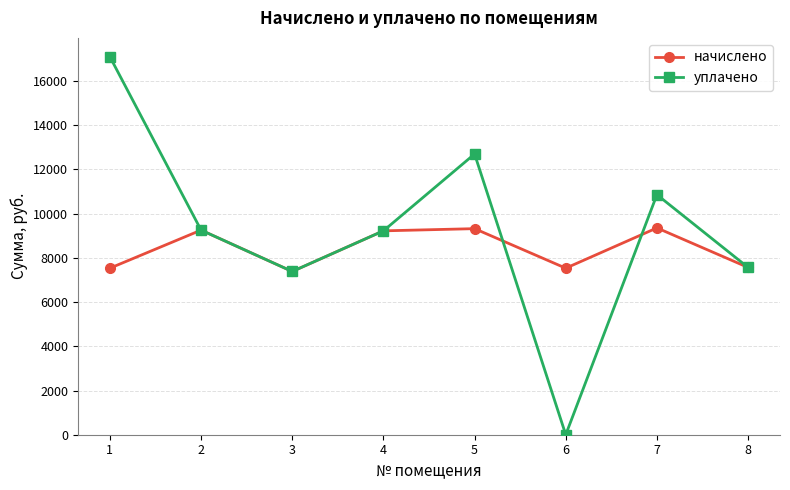

How many values in the начислено series are below 9223?

4